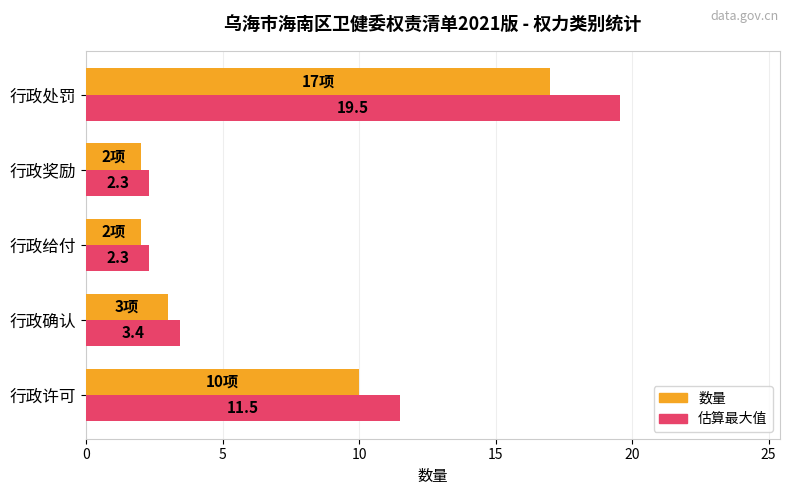

Is it true that 数量 equals 2.0 at 行政奖励?

True